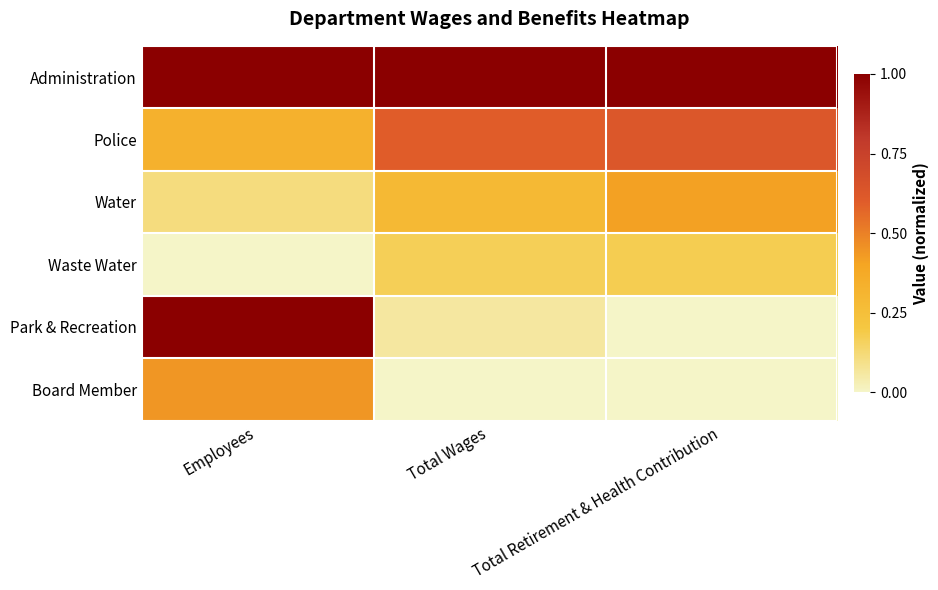

Reading left to right, list all the values displayed in this chart.

Administration: Employees=1.0	Total Wages=1.0	Total Retirement & Health Contribution=1.0
Police: Employees=0.3	Total Wages=0.6	Total Retirement & Health Contribution=0.6
Water: Employees=0.1	Total Wages=0.3	Total Retirement & Health Contribution=0.4
Waste Water: Employees=0.0	Total Wages=0.2	Total Retirement & Health Contribution=0.2
Park & Recreation: Employees=1.0	Total Wages=0.1	Total Retirement & Health Contribution=0.0
Board Member: Employees=0.4	Total Wages=0.0	Total Retirement & Health Contribution=0.0